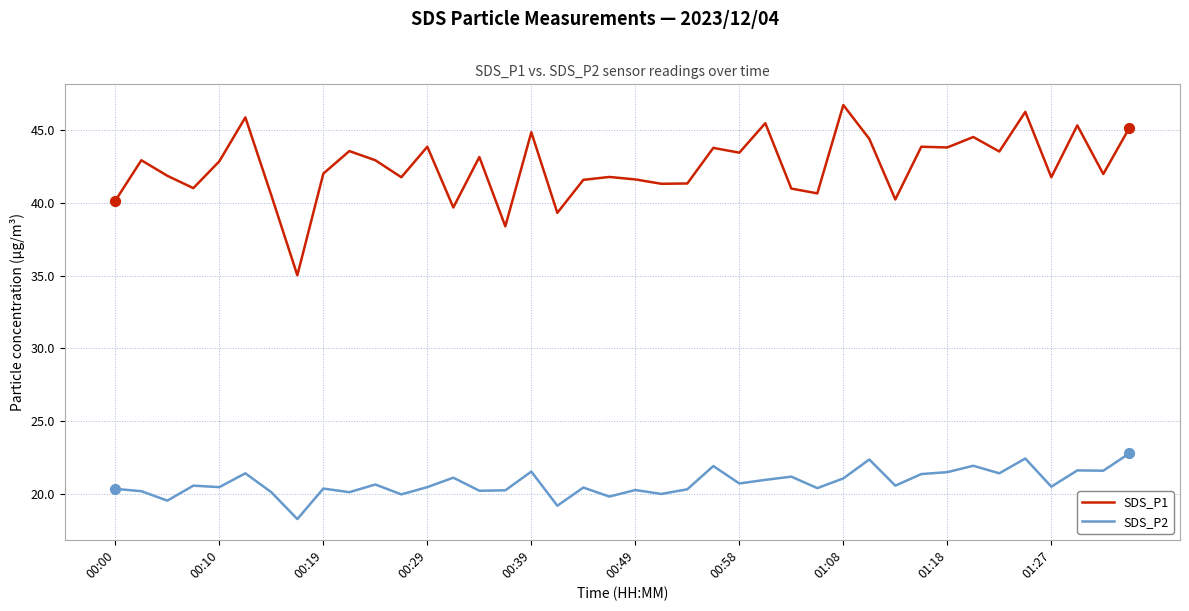

What are all the series names shown in the legend?

SDS_P1, SDS_P2